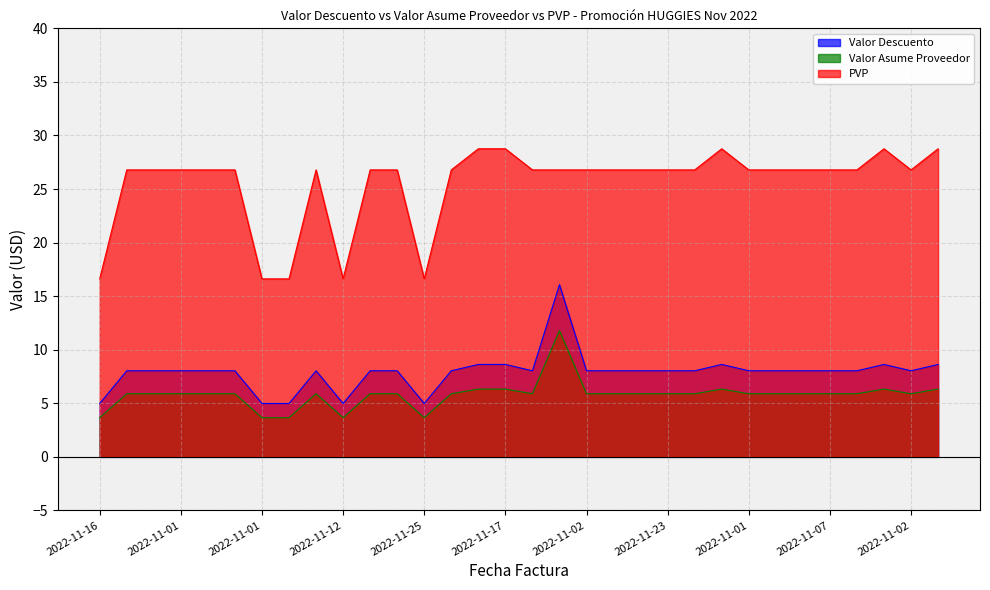

What are all the series names shown in the legend?

Valor Descuento, Valor Asume Proveedor, PVP